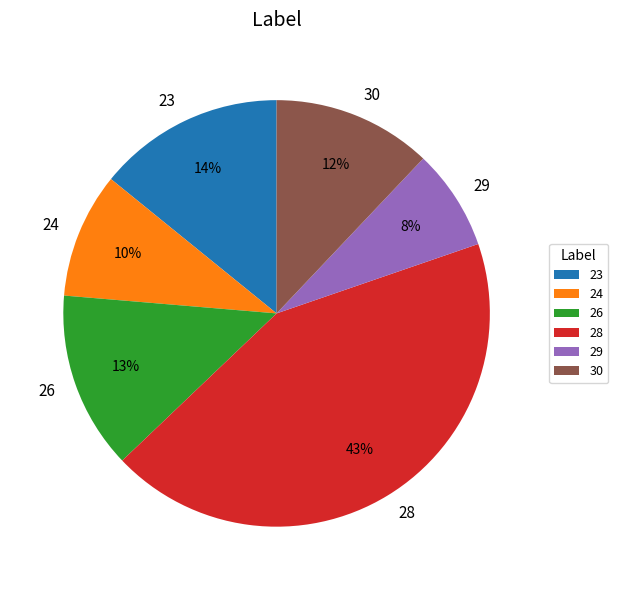

To the nearest percent, what is the average slice percentage?

17%